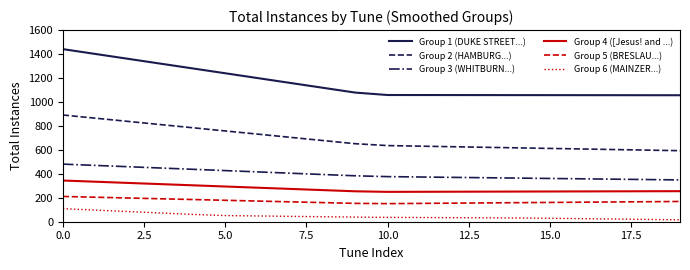

How many lines are shown in the chart?

6